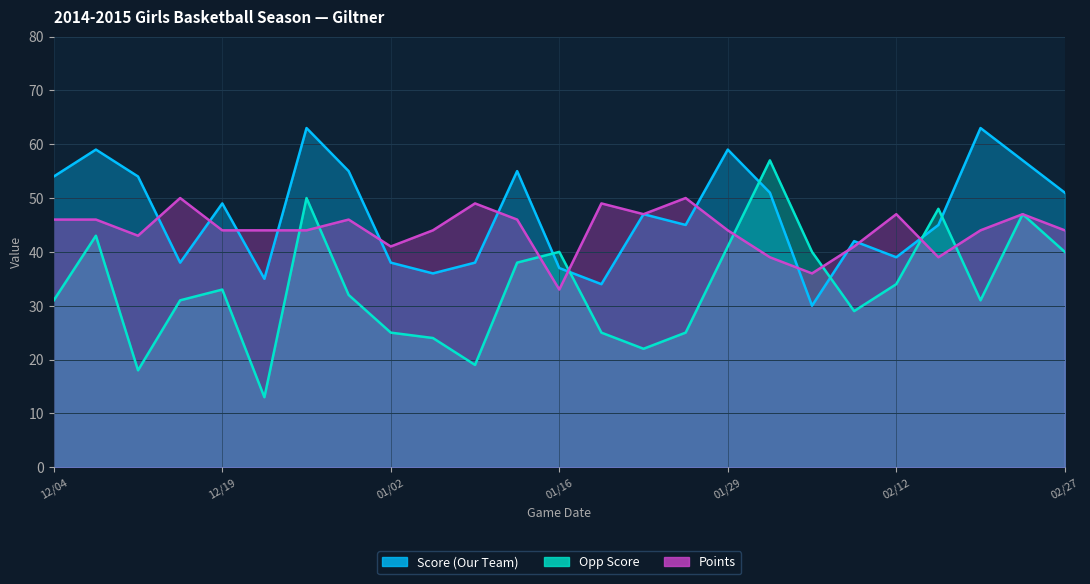

How many lines are shown in the chart?

3